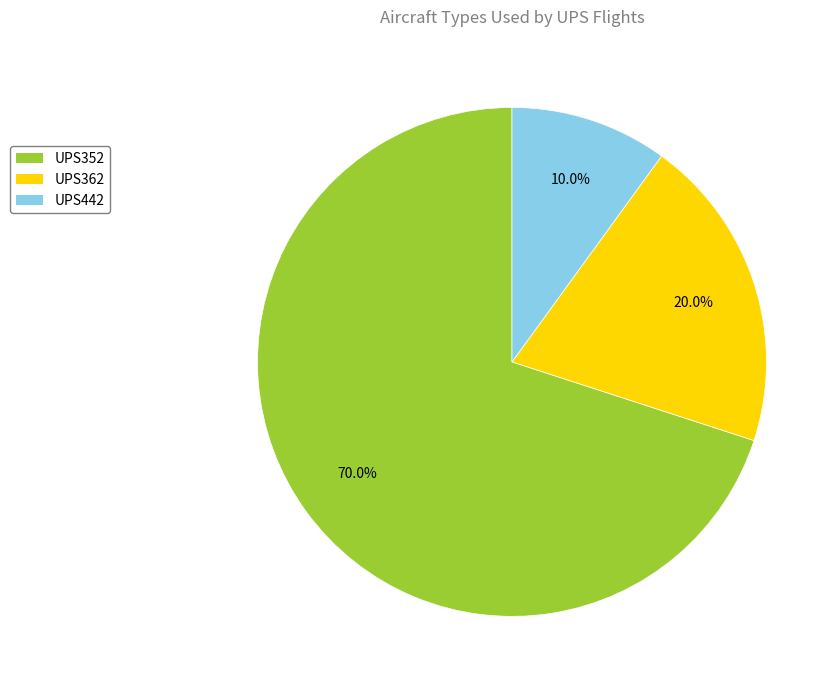

Does any single category account for the majority?

Yes